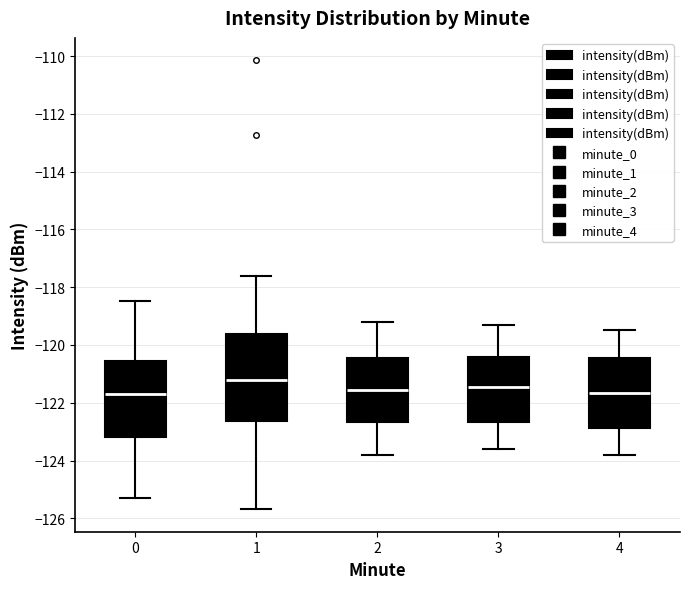

Comparing the boxes themselves (not the whiskers), which one is the tallest?

1